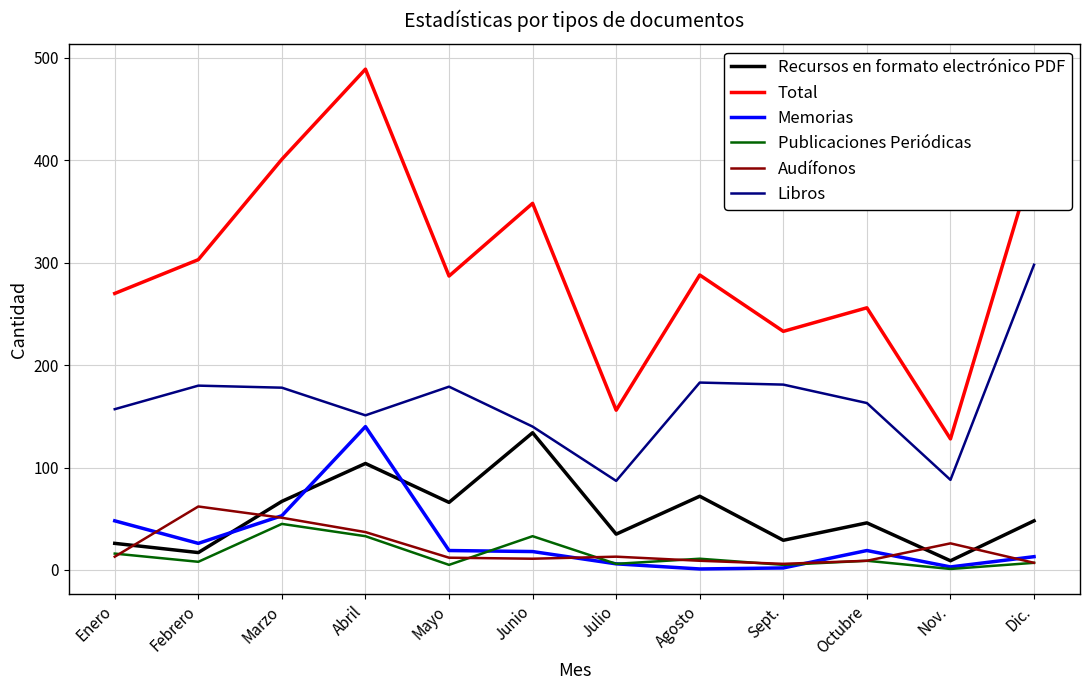

What is the smallest value displayed?

1